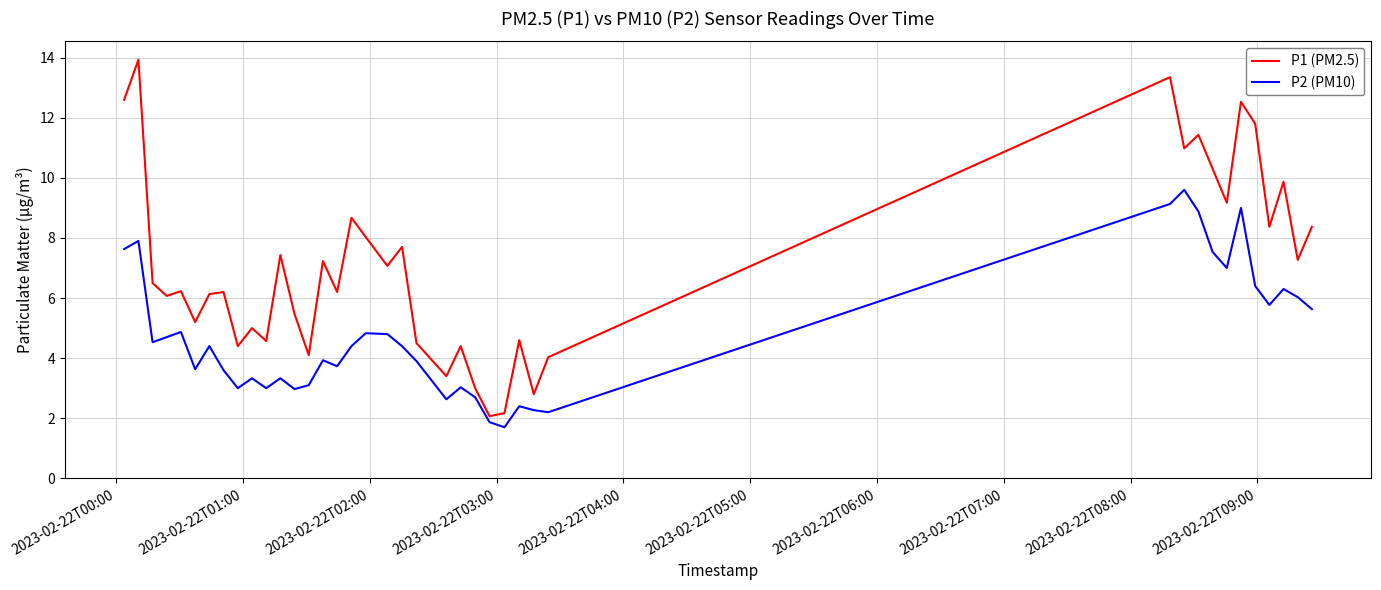

Which series has the largest total across all categories?

P1 (PM2.5)